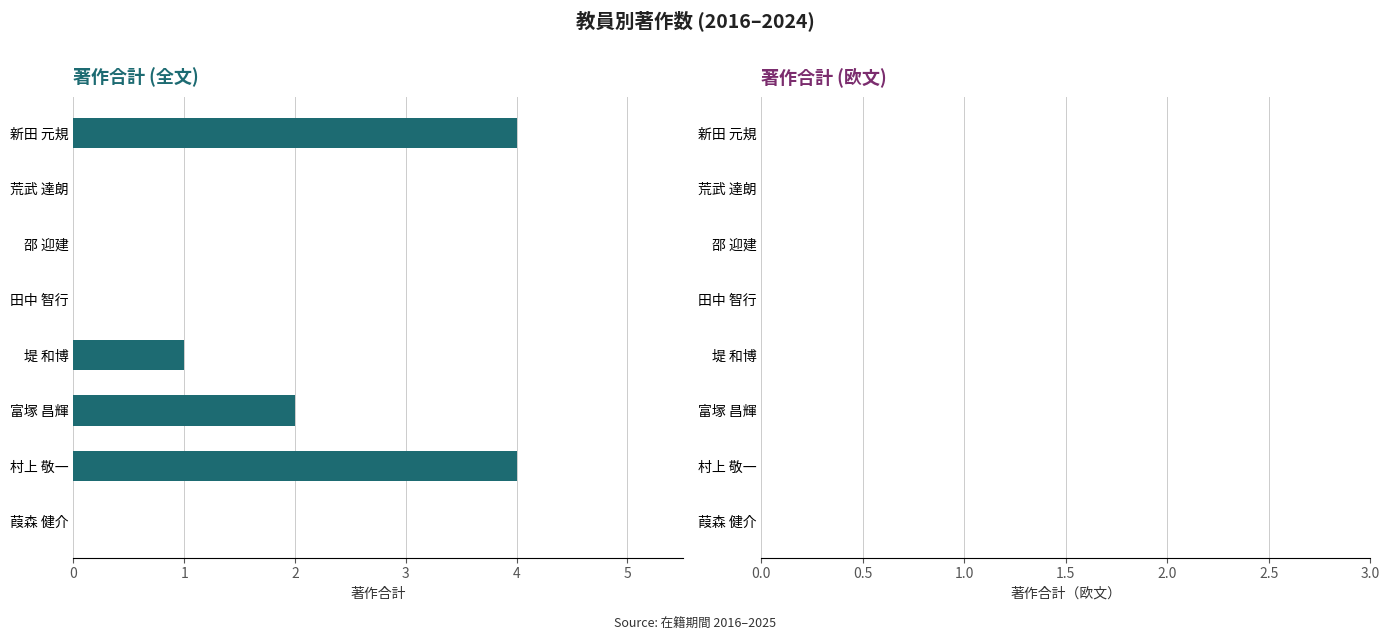

What is the change in value from 荒武 達朗 to 富塚 昌輝?

+2